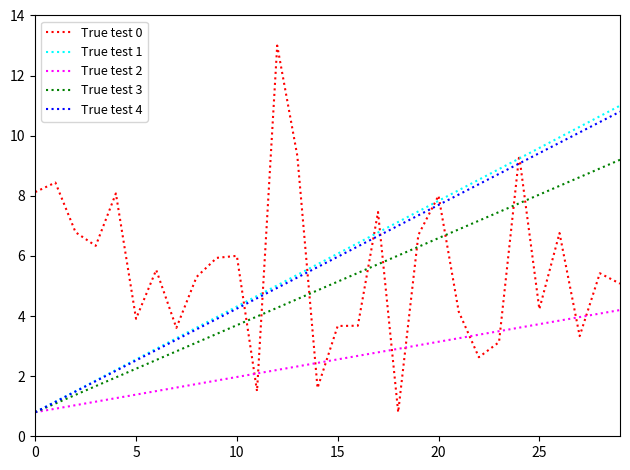

What is the minimum value shown in the chart?

0.8